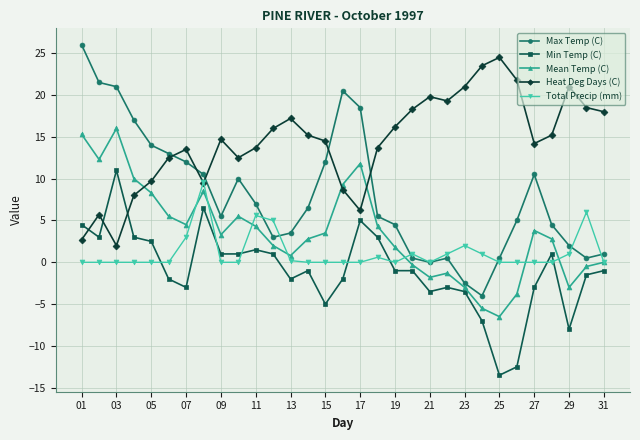

Which series has the largest range (max minus min)?

Max Temp (C)